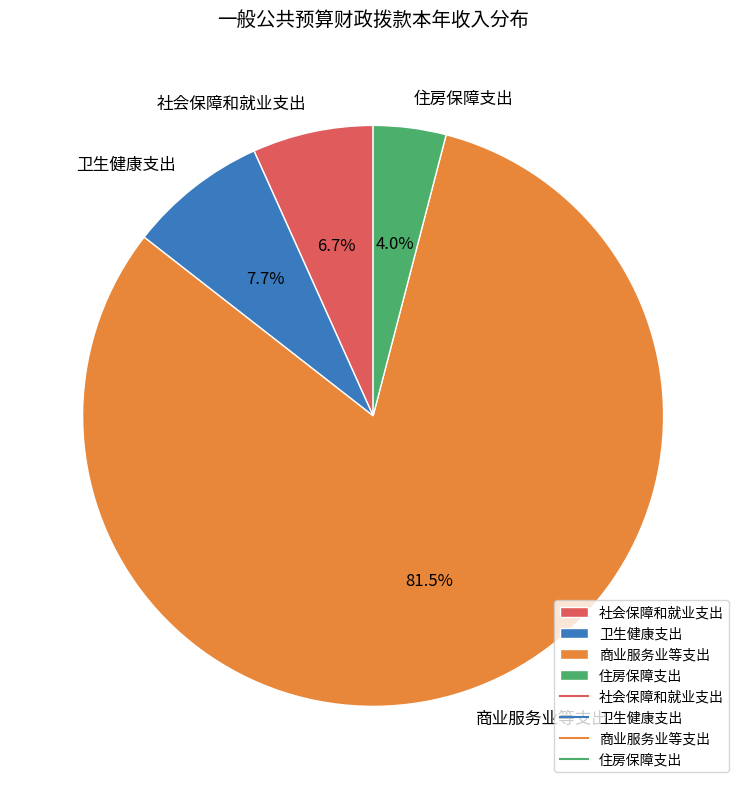

What percentage is NOT represented by 卫生健康支出?

92.3%